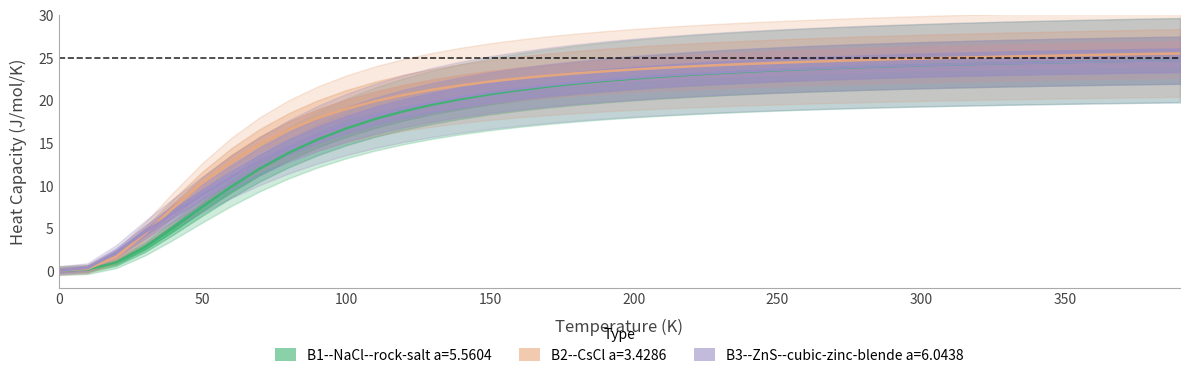

What is the difference between the maximum and minimum values in the B2 series?

25.5